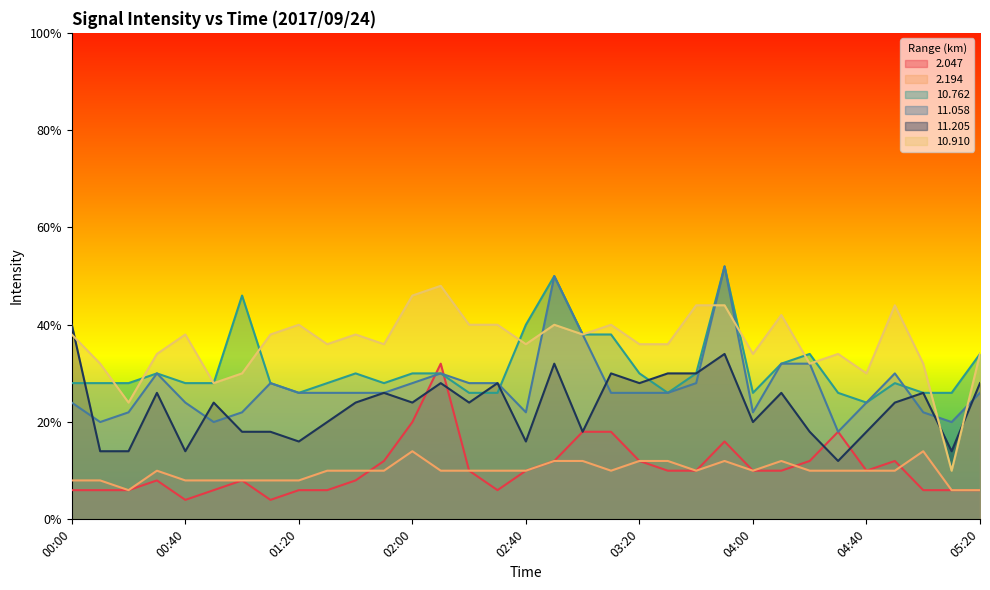

True or false: 11.205 has a value of 0.4 at 02:00.

False